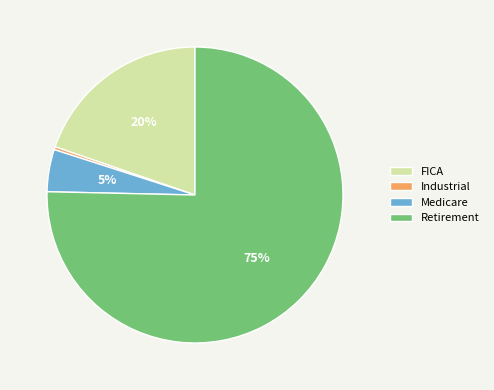

Between Industrial and Medicare, which is larger?

Medicare